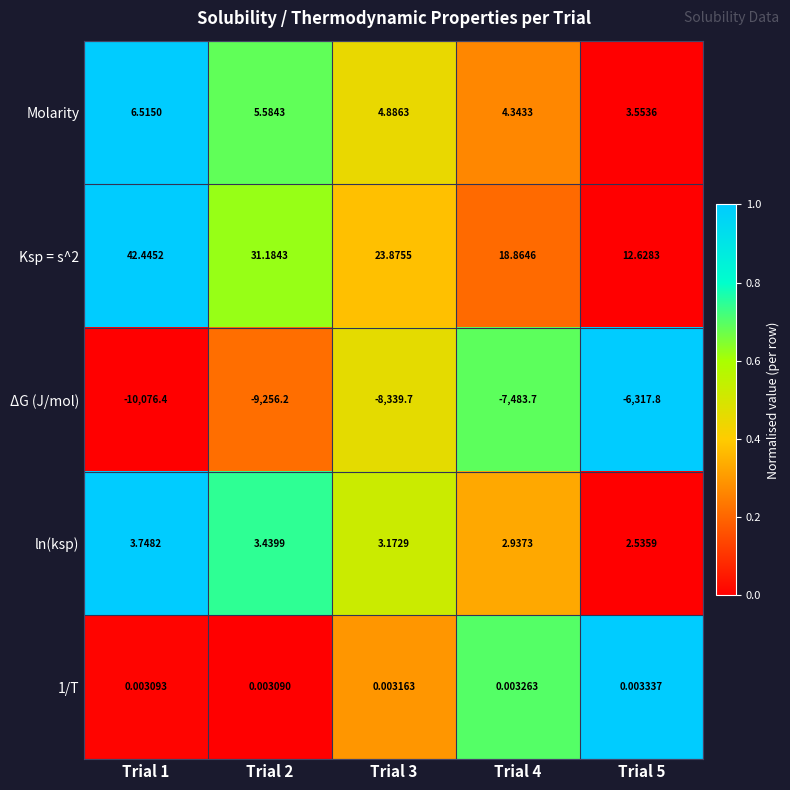

Which series changed the most between Trial 1 and Trial 4?

ΔG (J/mol)